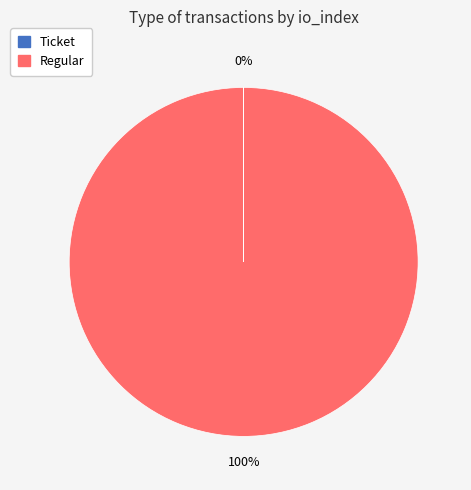

Which slice is the largest?

Regular